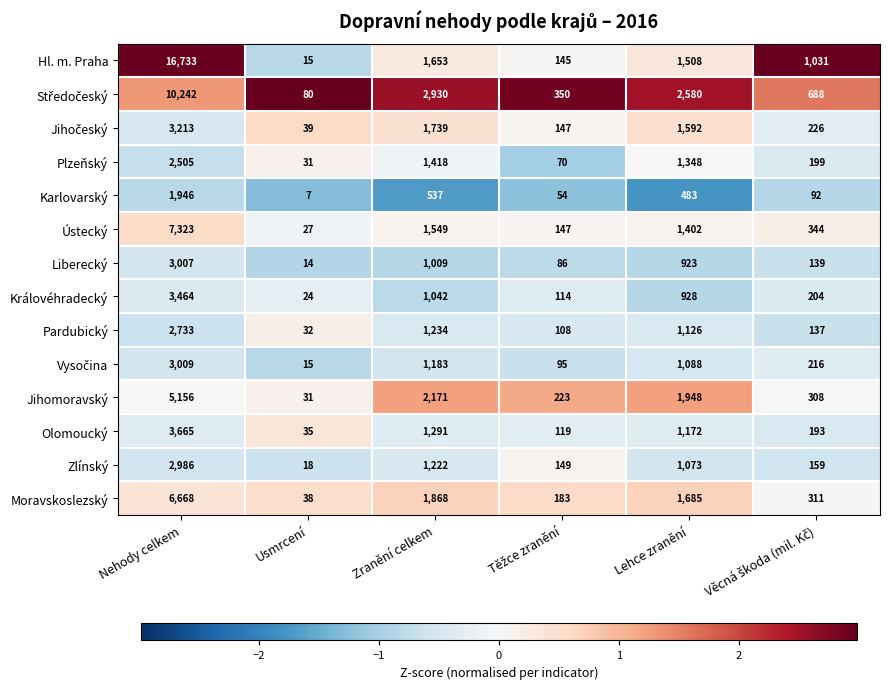

What is the difference between the maximum and minimum values in the Jihomoravský series?

5125